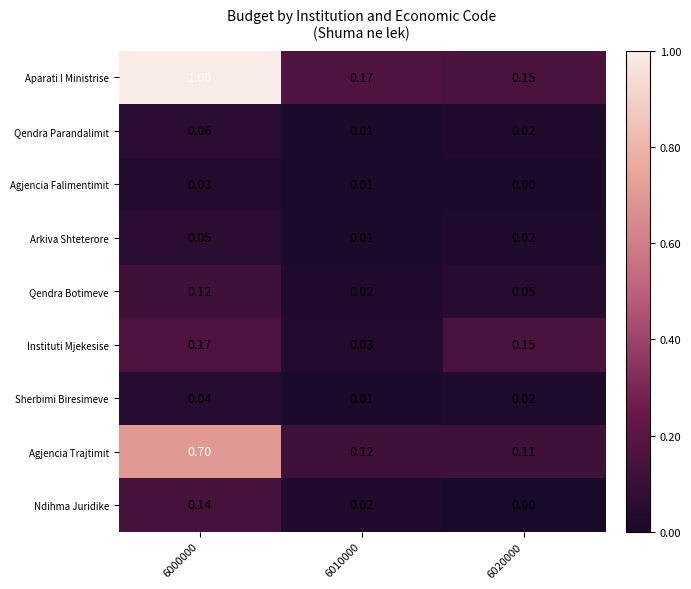

What is the difference between the highest and lowest values at 6000000?

1.0